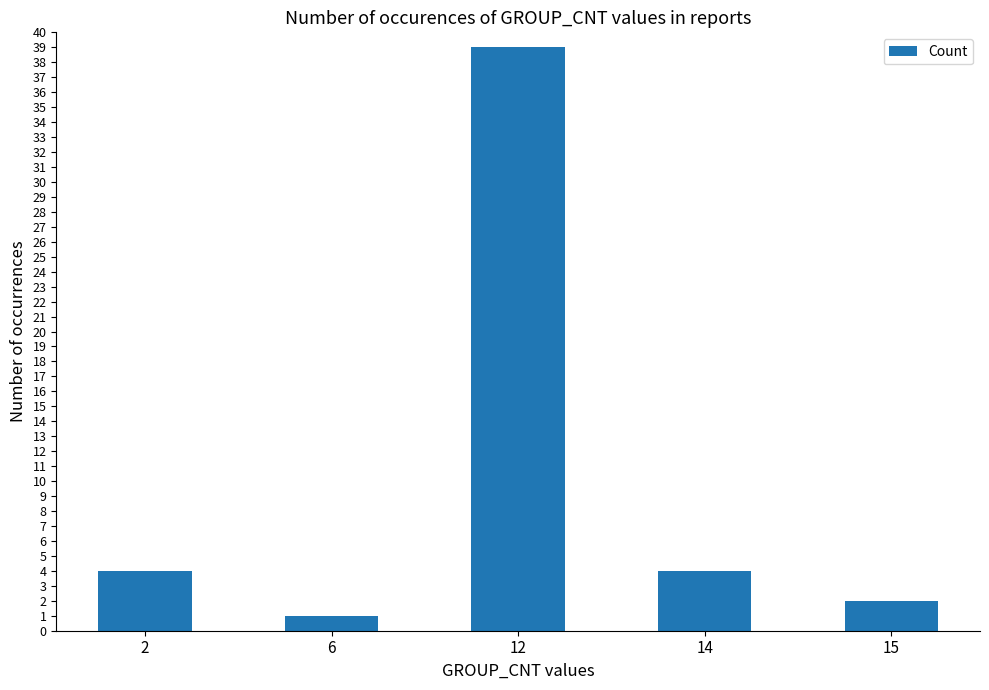

What is the difference between the values at 15 and 12?

37